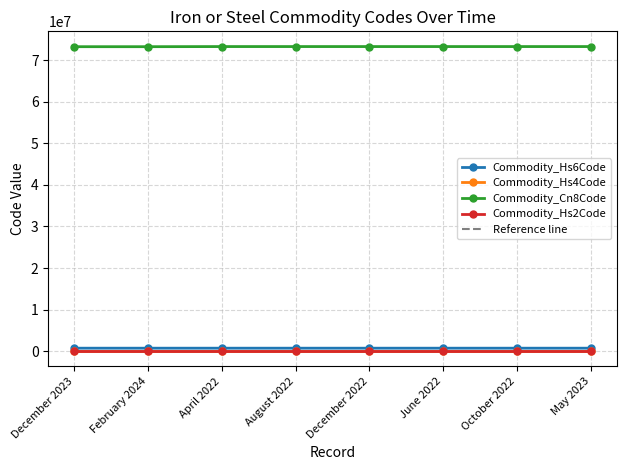

What is the maximum value shown in the chart?

73269098